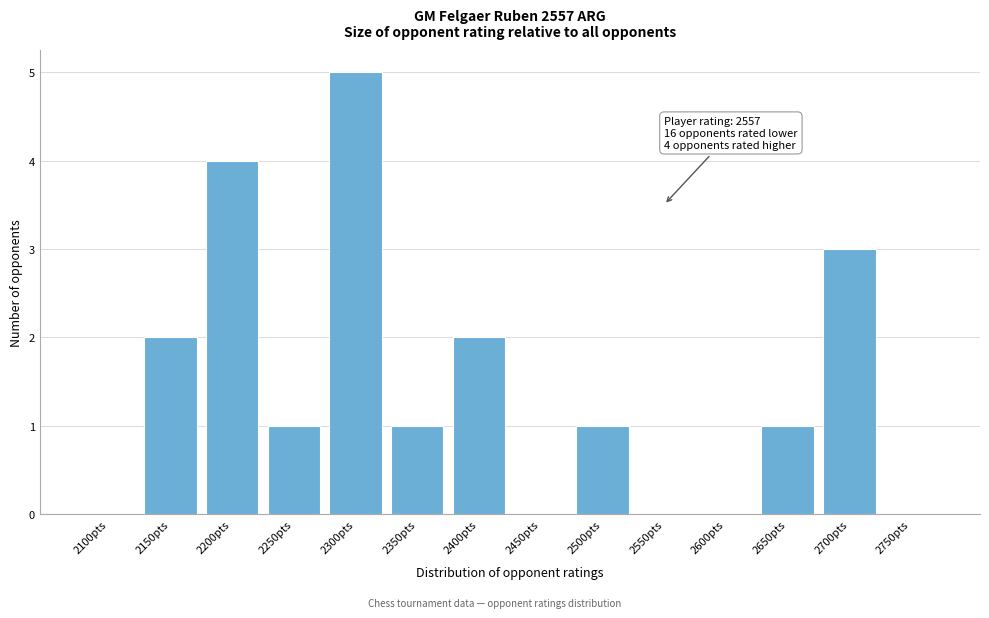

Reading right to left, list all the values displayed in this chart.

2750pts=0	2700pts=3	2650pts=1	2600pts=0	2550pts=0	2500pts=1	2450pts=0	2400pts=2	2350pts=1	2300pts=5	2250pts=1	2200pts=4	2150pts=2	2100pts=0